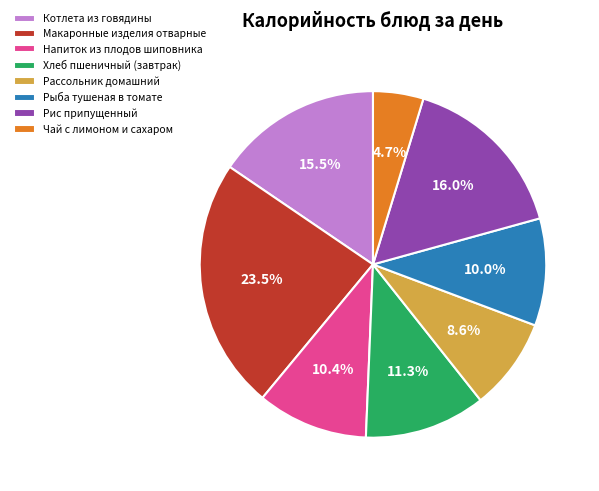

To the nearest percent, what is the difference between the largest and smallest slice percentages?

19%